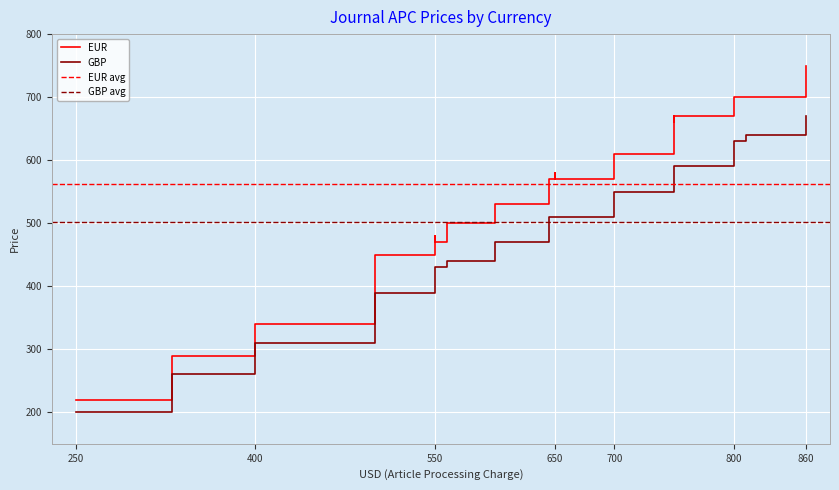

Is it true that EUR equals 570 at 650.0?

True